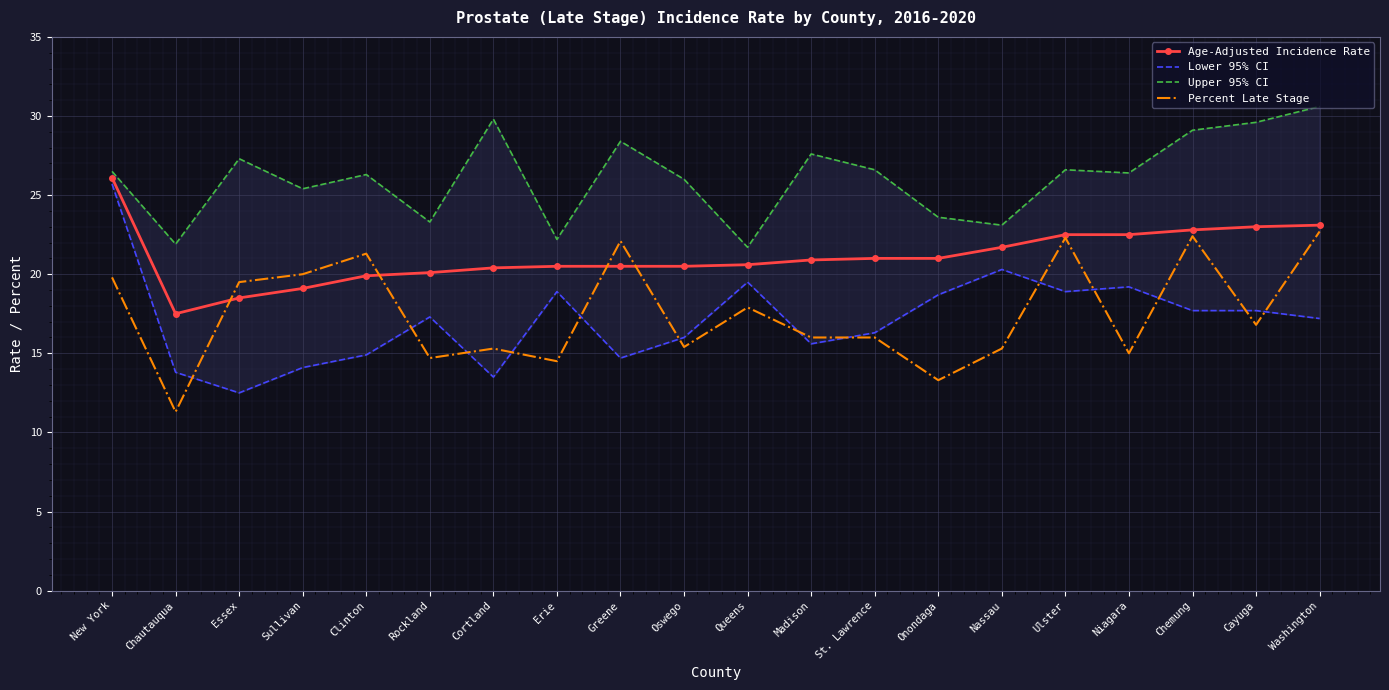

The Percent Late Stage series shows 16.0 at Madison. True or false?

True